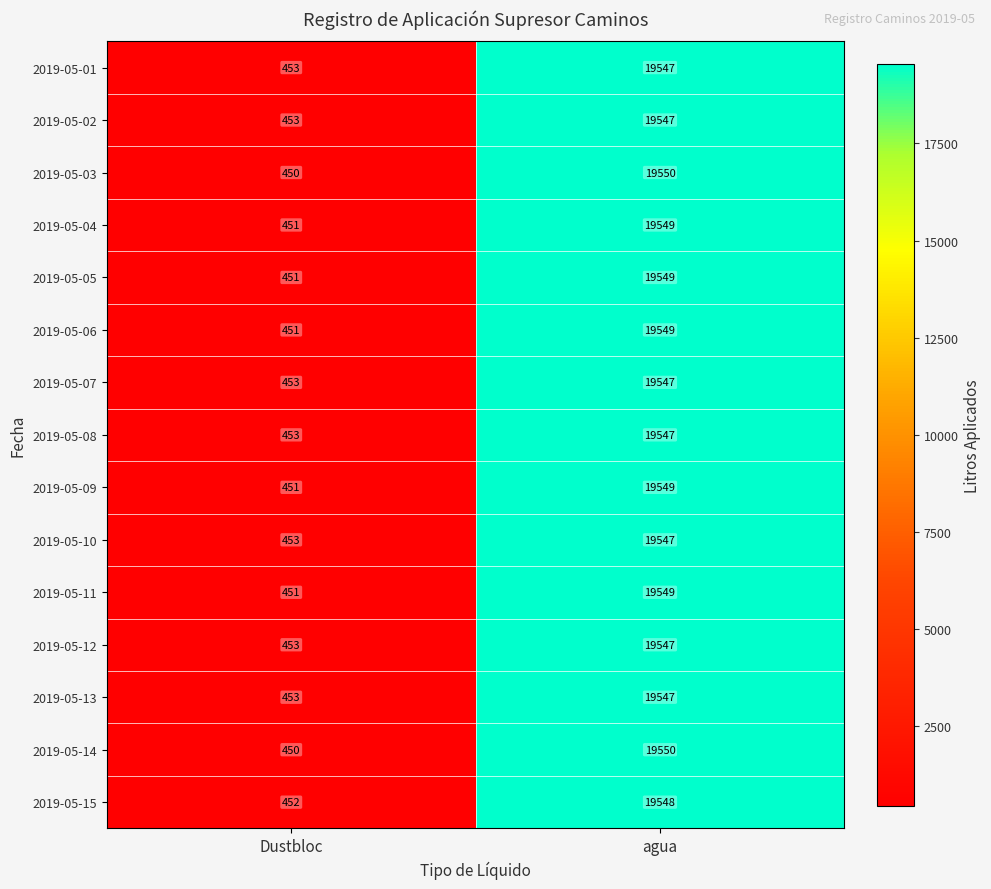

What value does the 2019-05-09 series have at agua, to the nearest 10?

19550